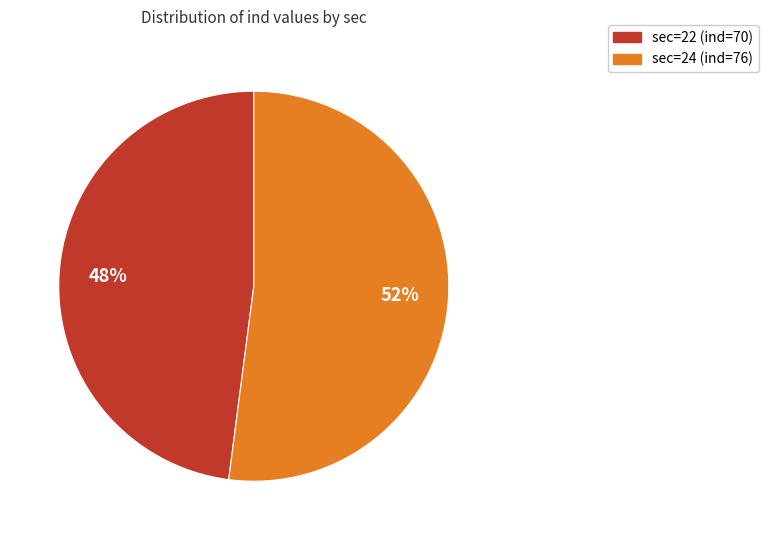

How many segments does this pie chart have?

2